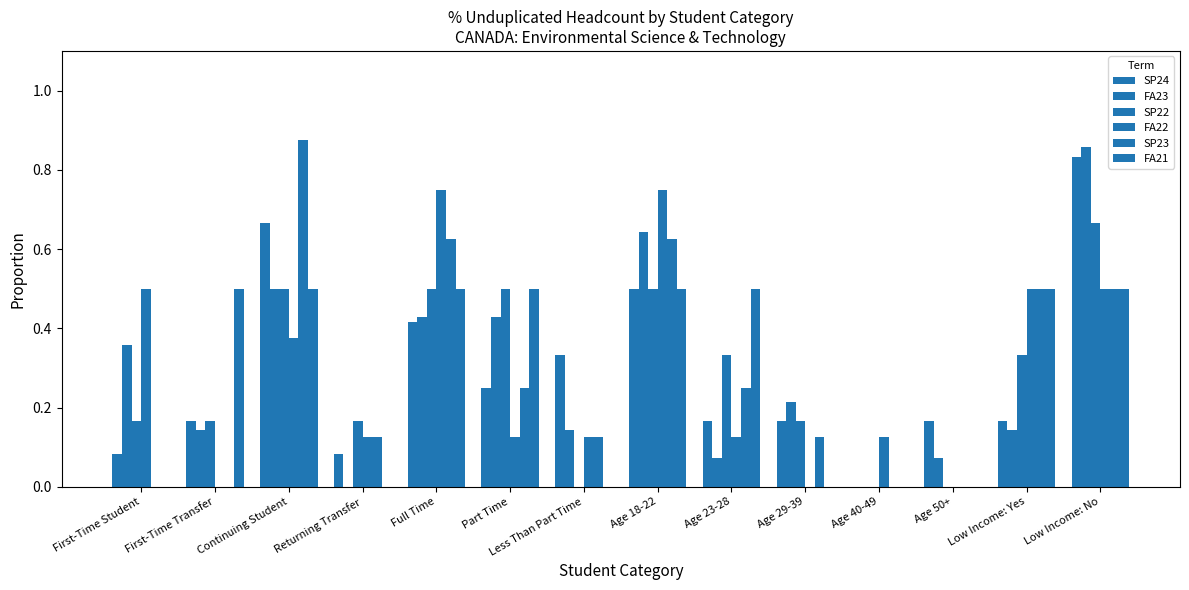

What is the label of the 2nd bar from the left?

First-Time Transfer